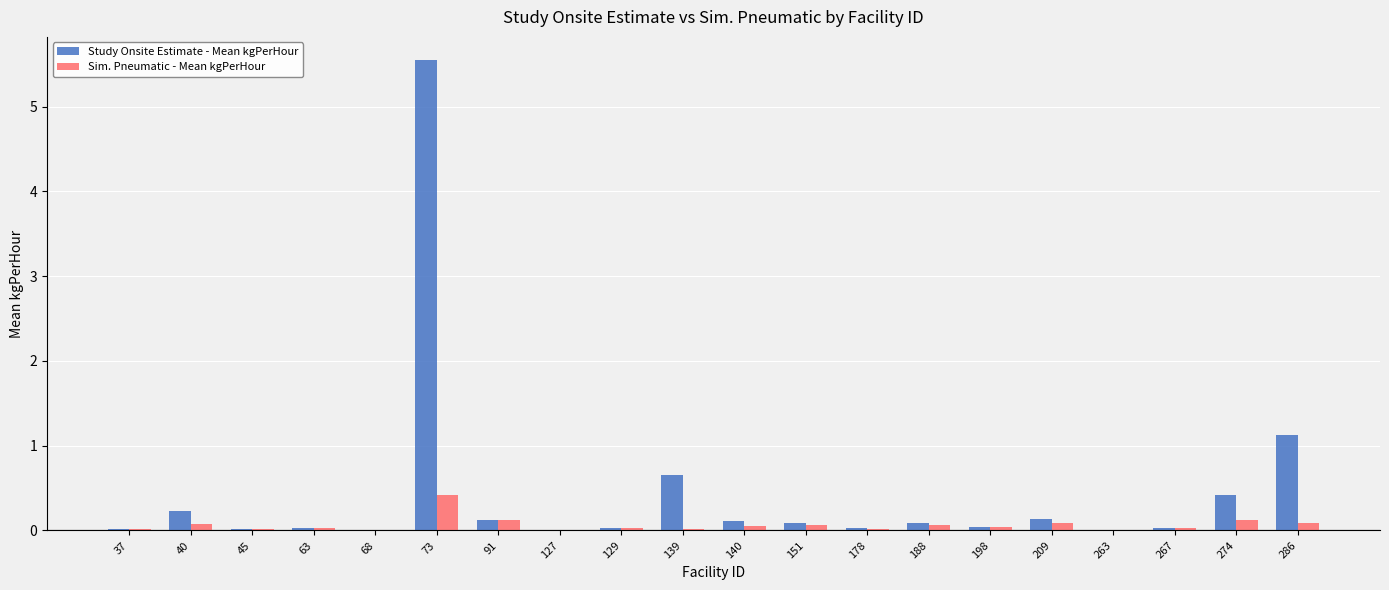

What is the maximum value shown in the chart?

5.5